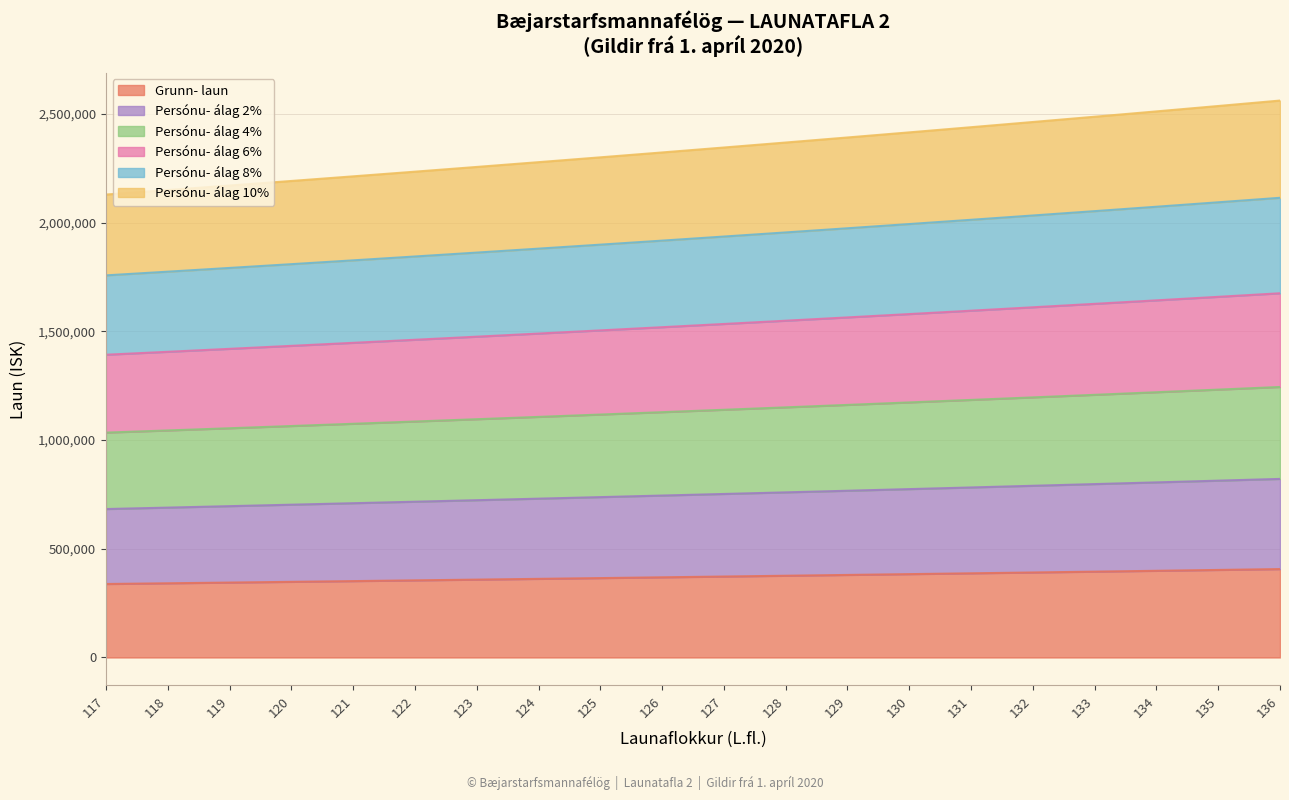

What are all the series names shown in the legend?

Grunn- laun, Persónu- álag 2%, Persónu- álag 4%, Persónu- álag 6%, Persónu- álag 8%, Persónu- álag 10%